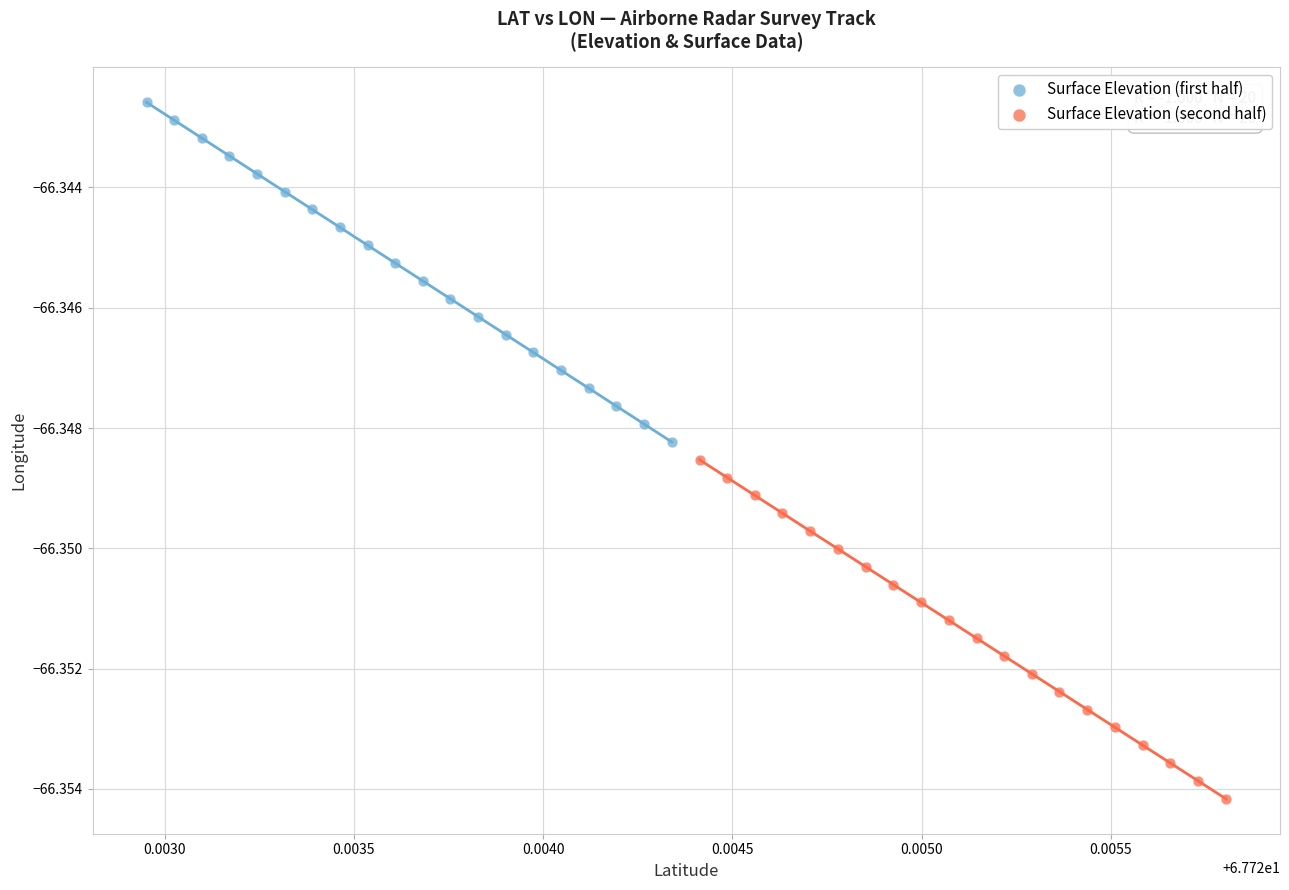

Which series contains the highest Y value?

Surface Elevation (first half)